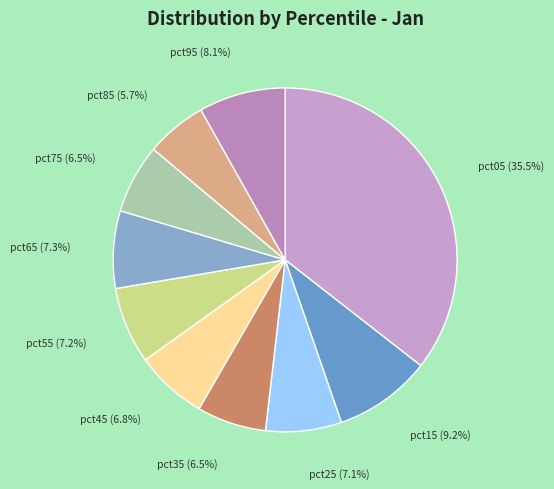

Which slice is the largest?

pct05